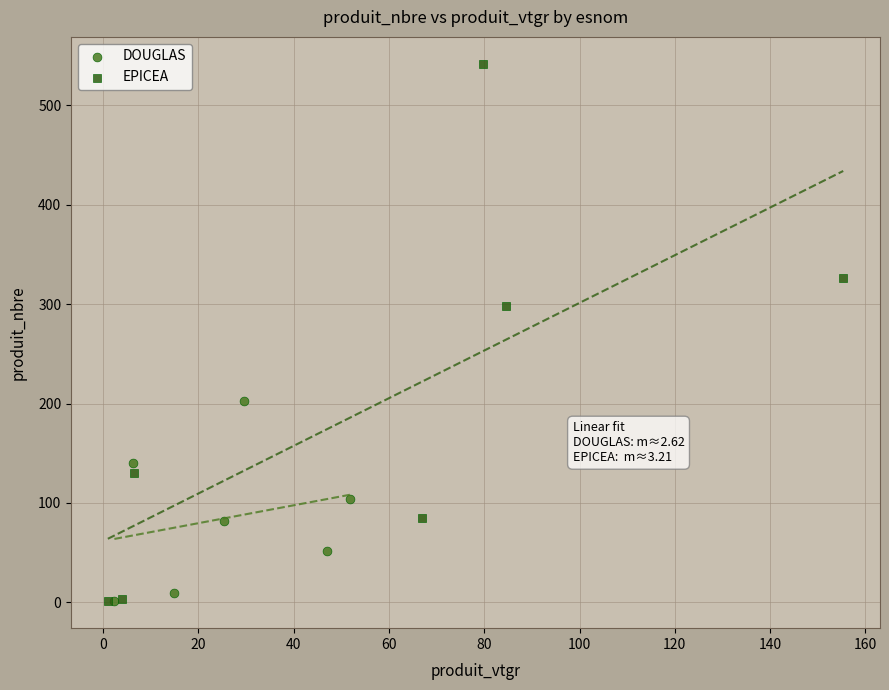

Which series reaches the maximum Y coordinate?

EPICEA